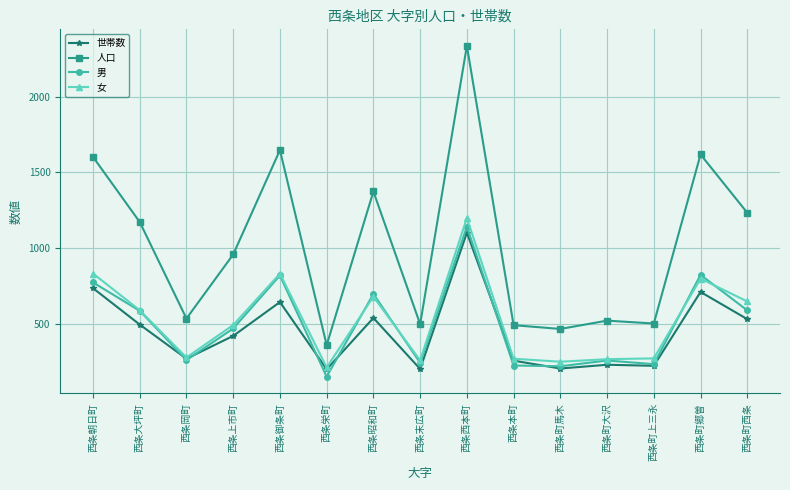

Where is the first local maximum for 世帯数?

西条御条町